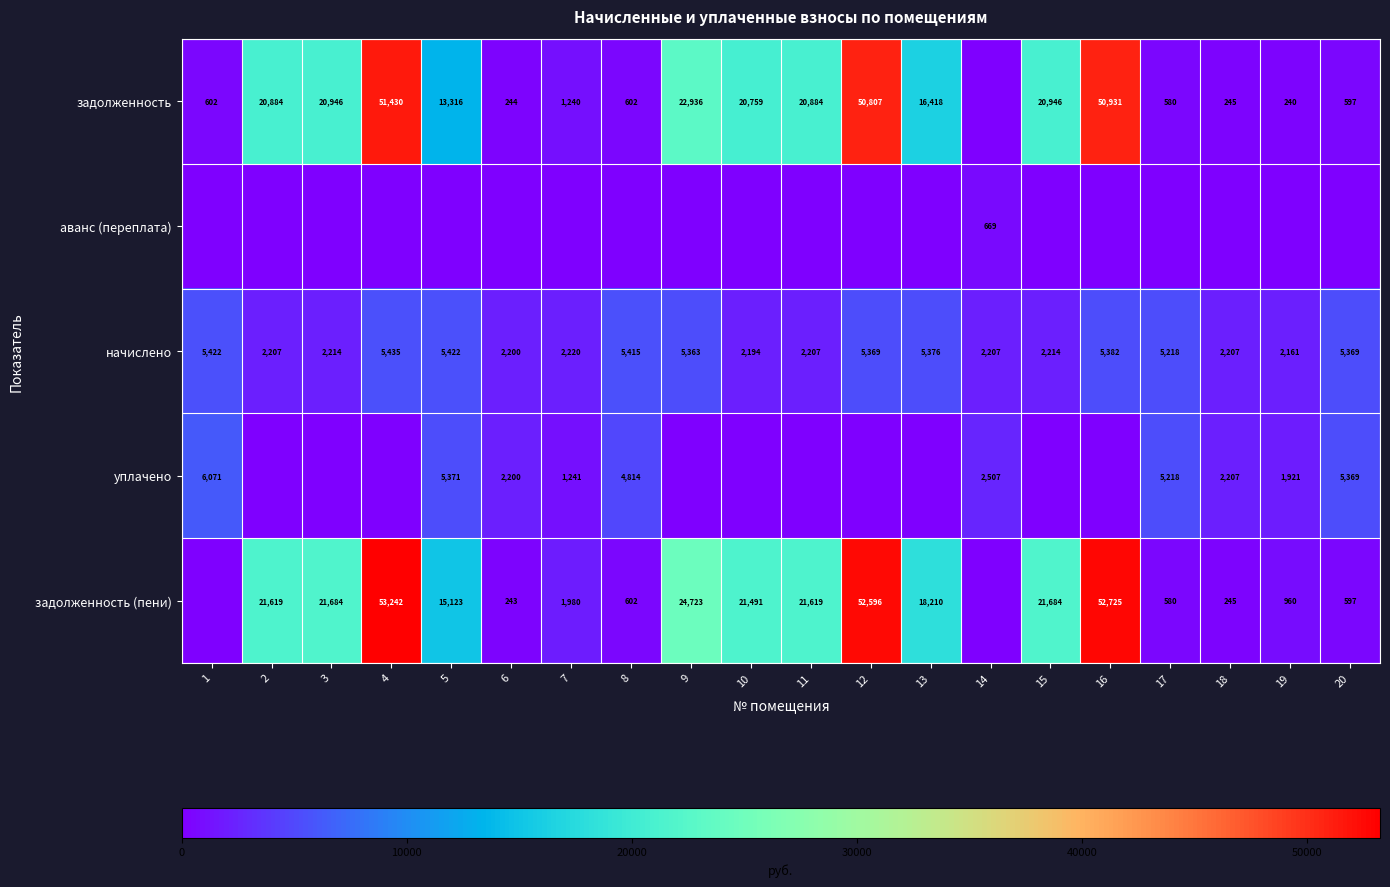

True or false: уплачено has a value of 1379.2 at 20.

False